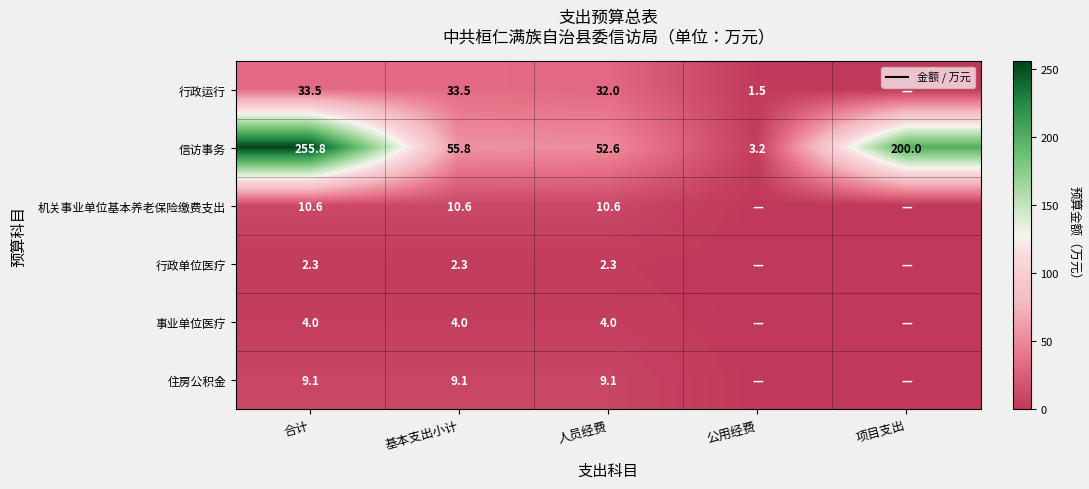

The value of 事业单位医疗 at 基本支出小计 is 2.6. True or false?

False